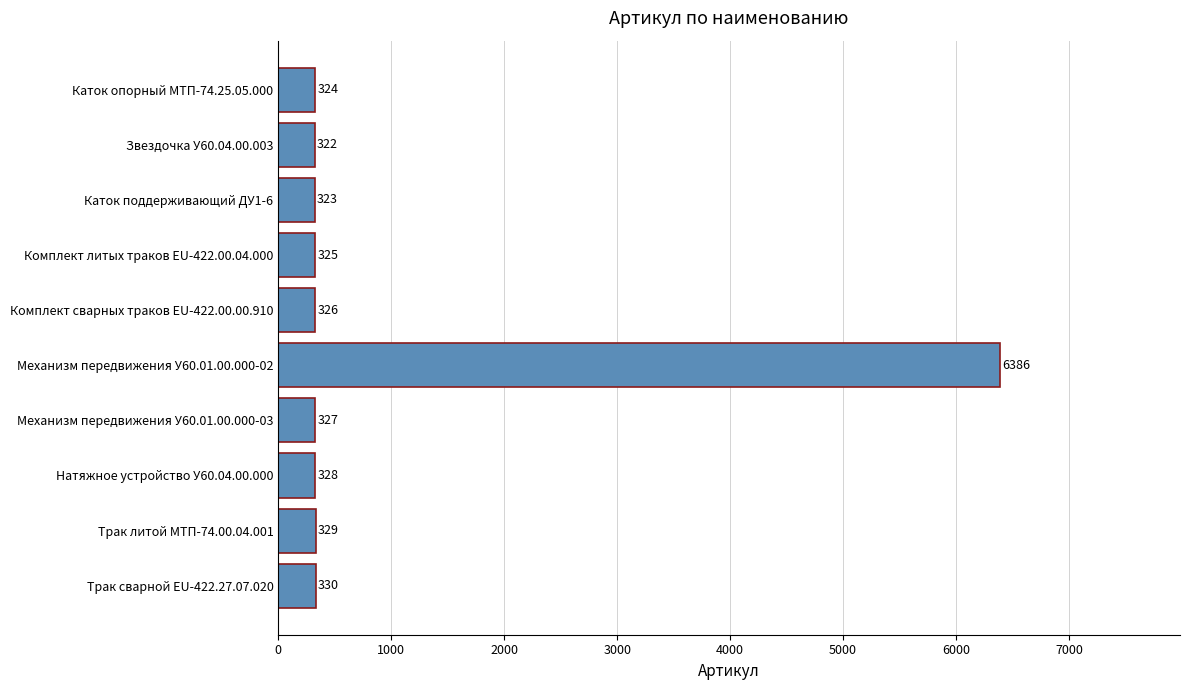

What position from the top is Трак сварной EU-422.27.07.020?

10